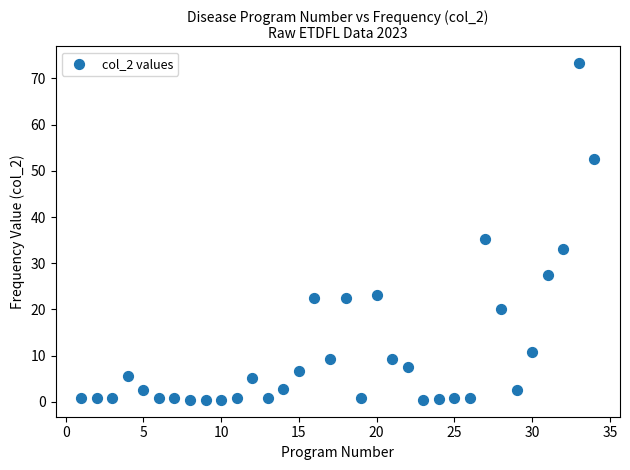

What is the range of X values (max minus min)?

33.0